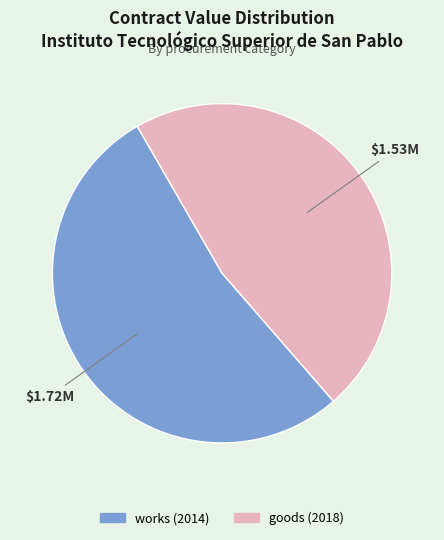

Combined, do works (2014) and goods (2018) account for over 50%?

Yes